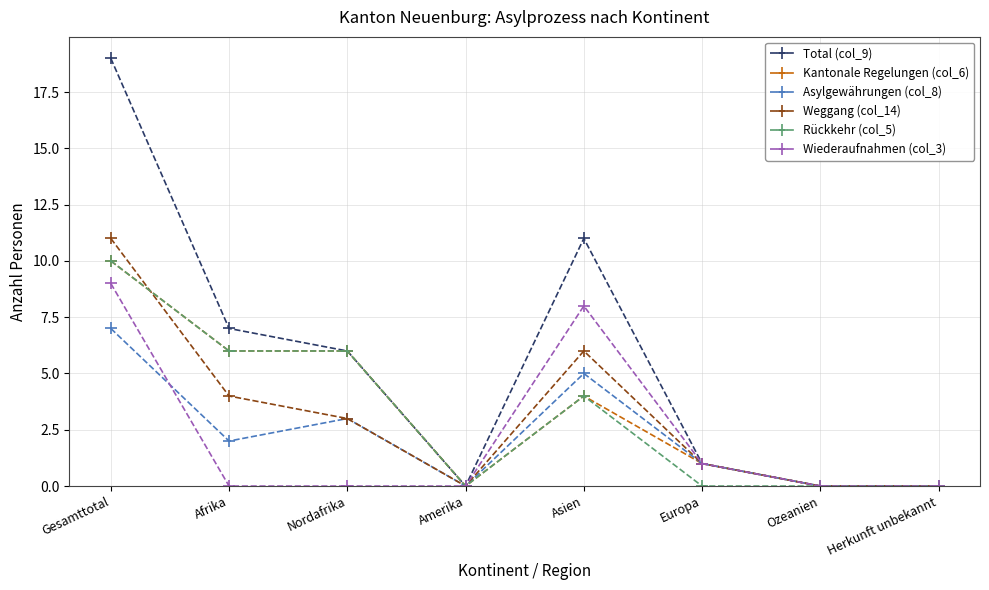

Does the chart display data point markers on the line(s)?

Yes